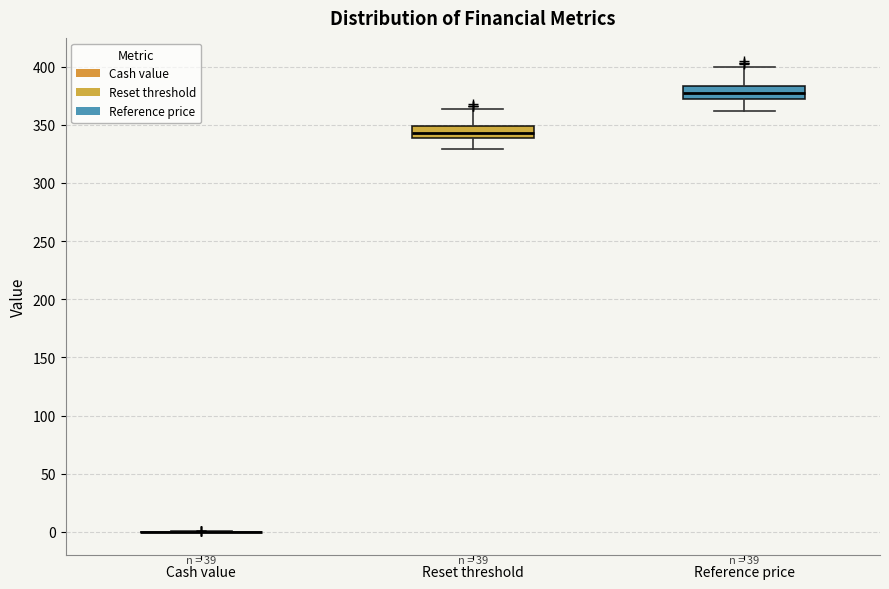

Reading left to right, read every box against the y-axis: the position of its median line, the range the box covers, and the ends of its whiskers. The values are not printed on the chart, so give them approximately, as read against the axis.

Cash value: box collapsed to a line at 0, whiskers 0 to 0
Reset threshold: median 345, box 340 to 350, whiskers 330 to 365
Reference price: median 375, box 370 to 385, whiskers 360 to 400